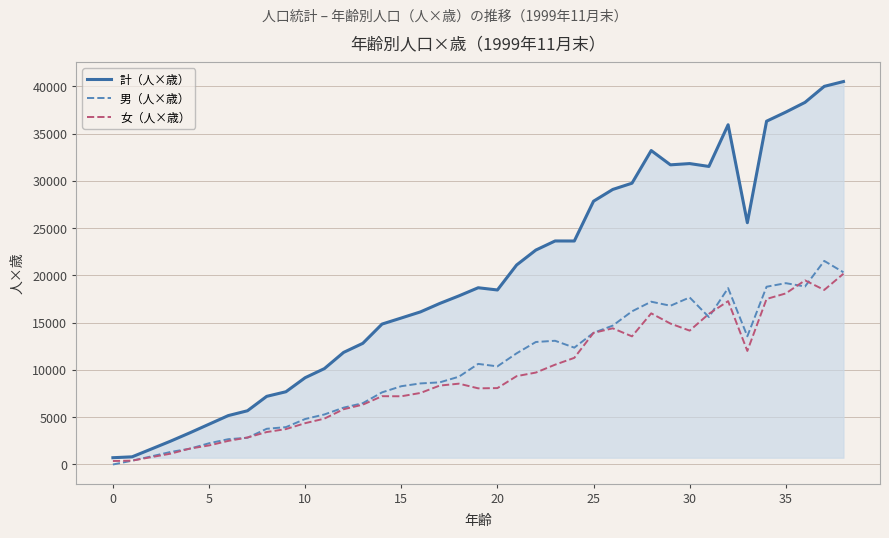

Which series has the widest spread of values?

計（人×歳）